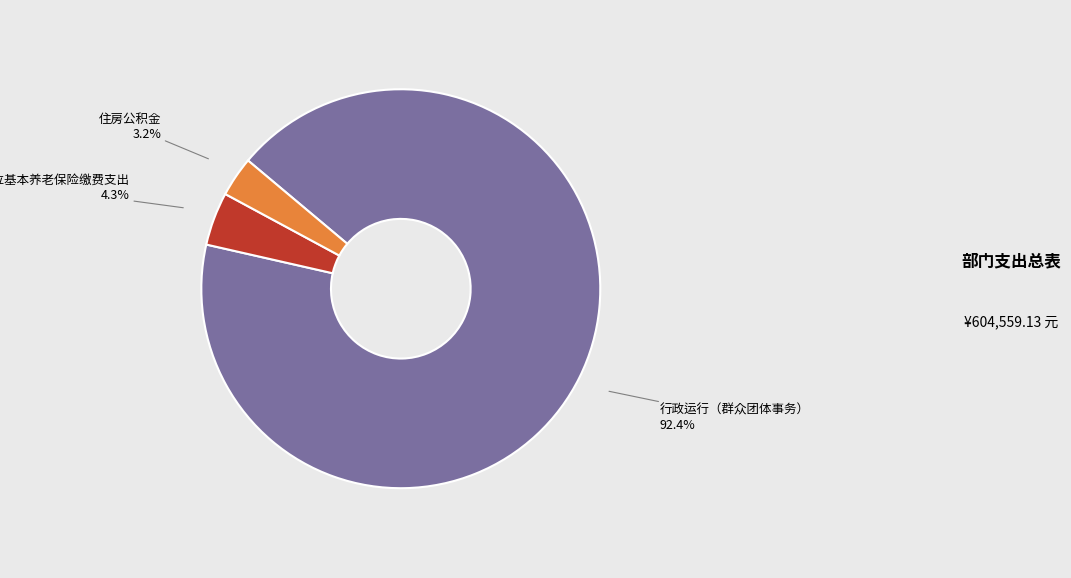

How many segments does this pie chart have?

3